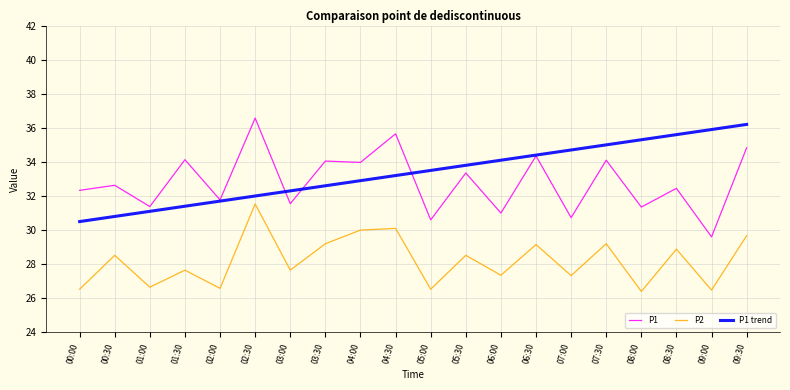

How many lines are shown in the chart?

3